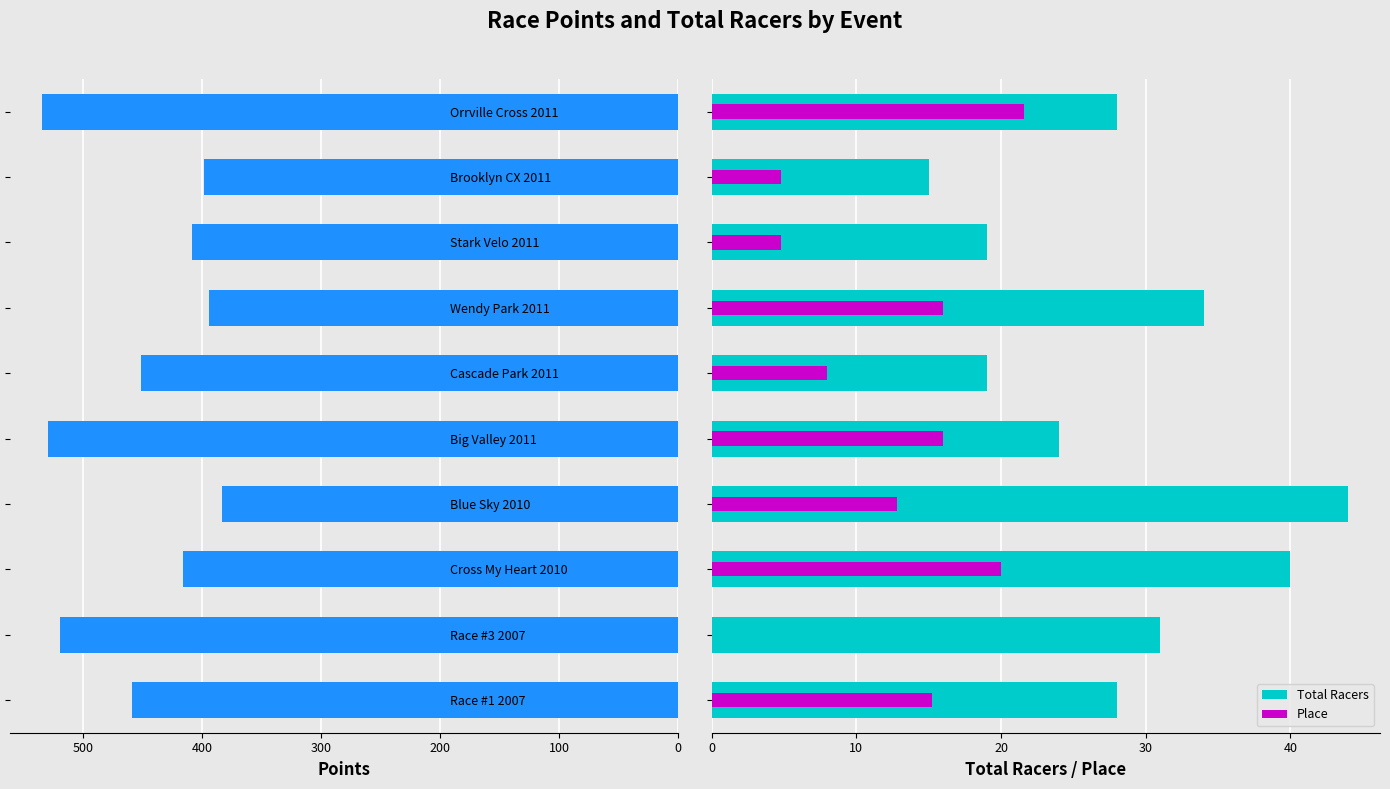

How many groups of bars are there?

10